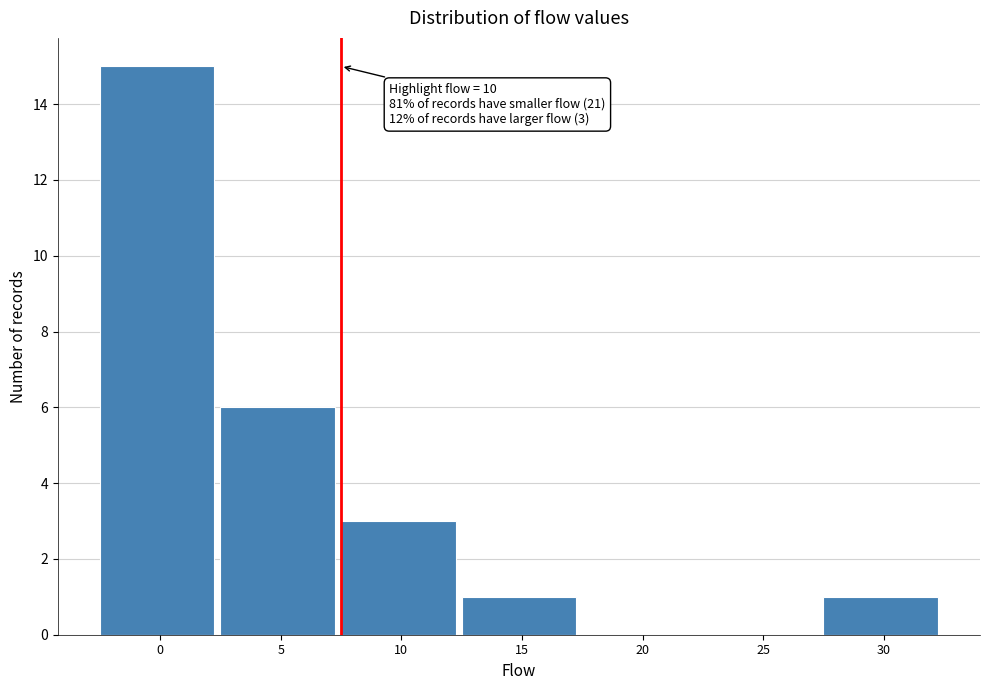

Reading right to left, what are all the values shown in this chart?

30=1	25=0	20=0	15=1	10=3	5=6	0=15